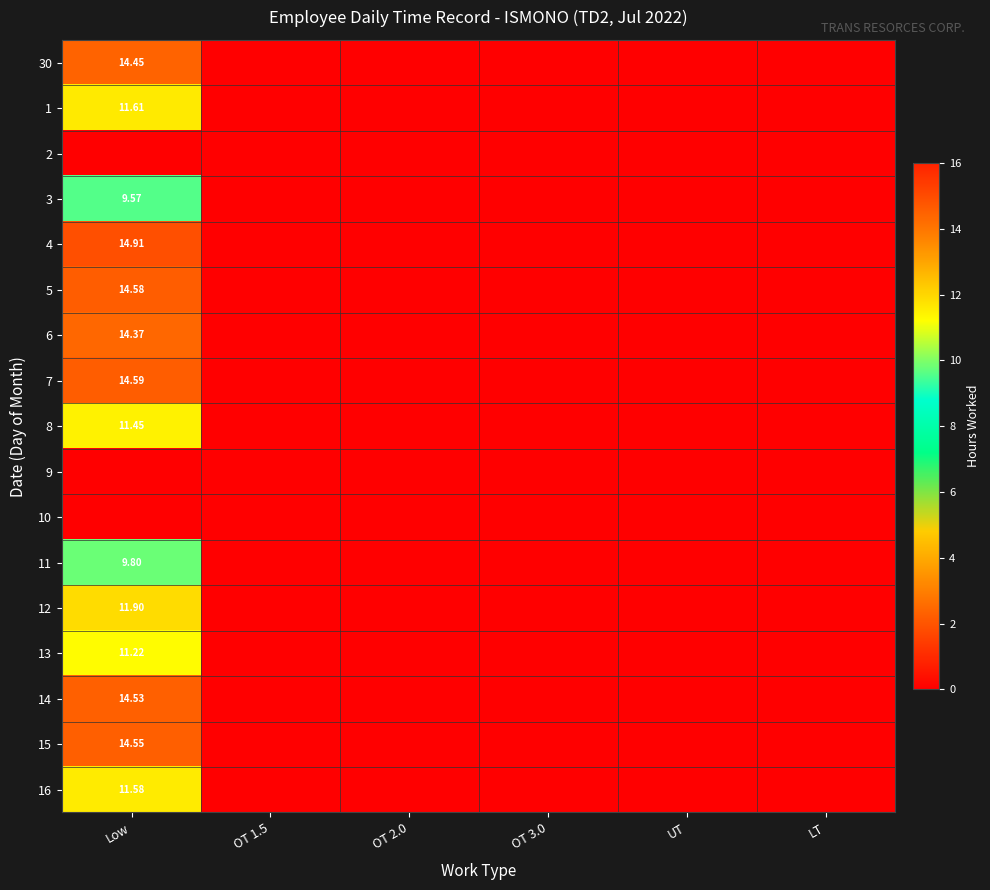

What is the difference between the maximum and minimum values in the 14 series?

14.5